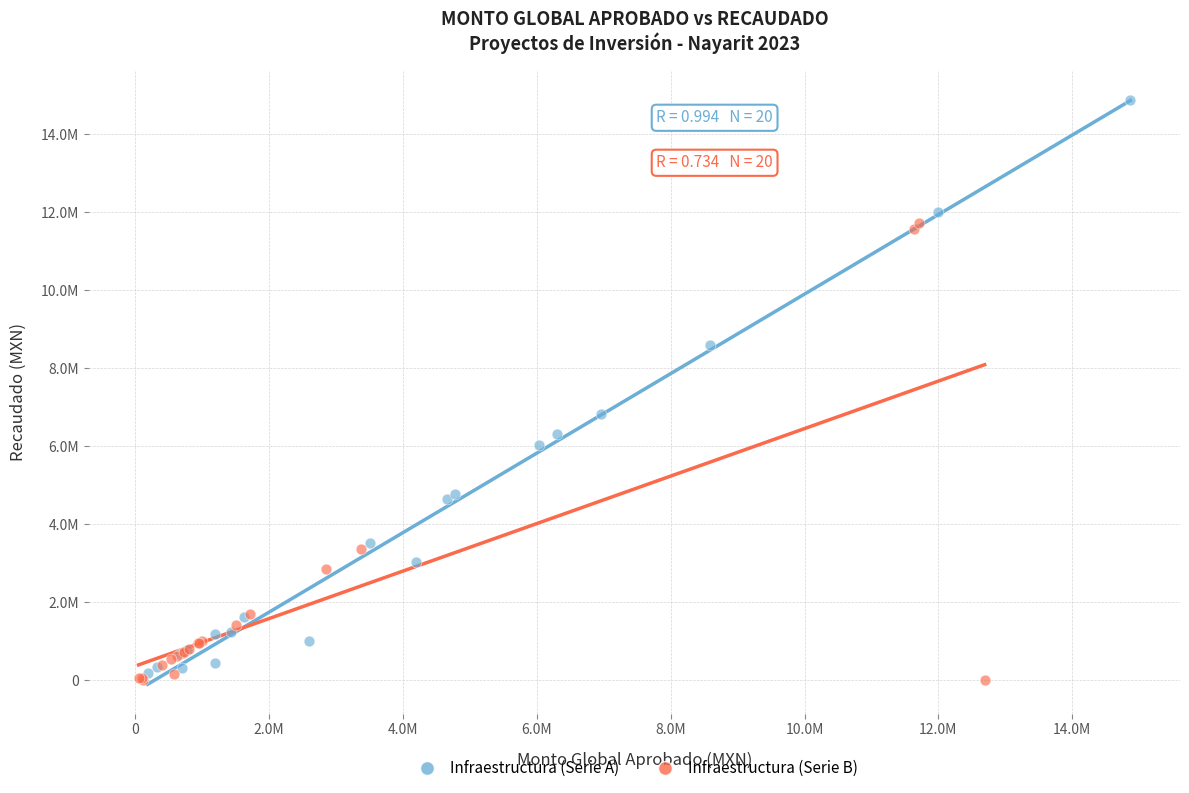

Which series reaches the maximum Y coordinate?

Infraestructura (Serie A)